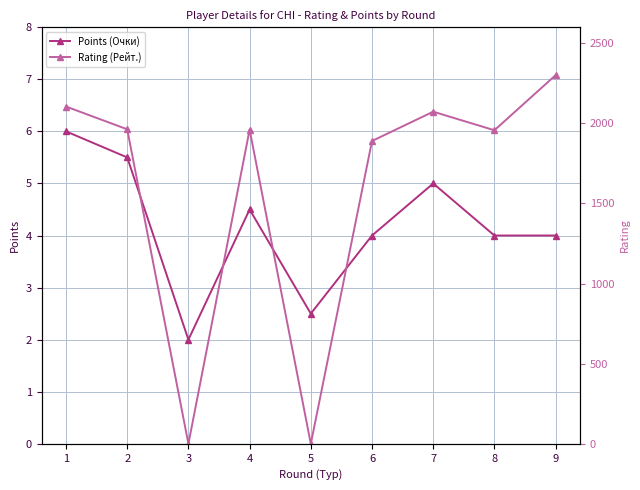

True or false: Points (Очки) has more than 1 interior local peaks.

True